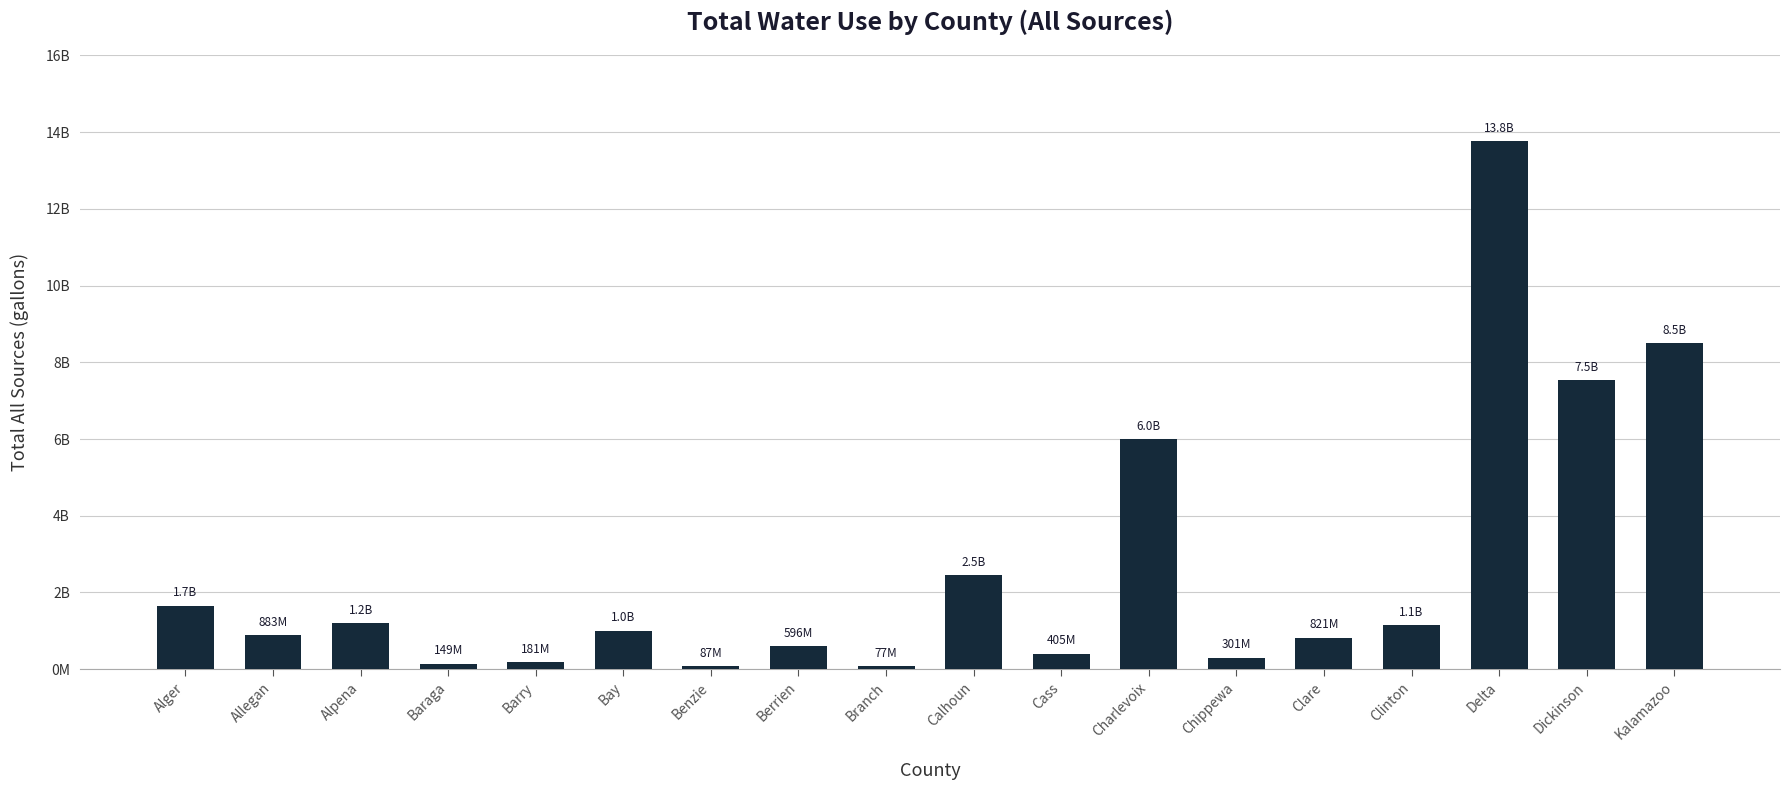

What is the approximate value at Alger, to the nearest 50?

1660760000